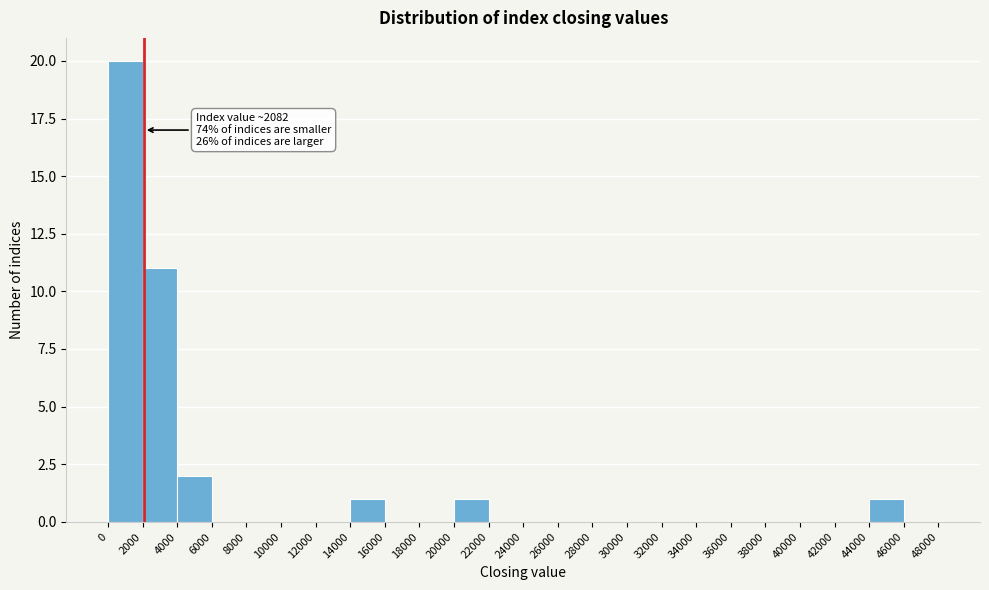

Over which range of the x-axis is the bar tallest?

0 to 2000